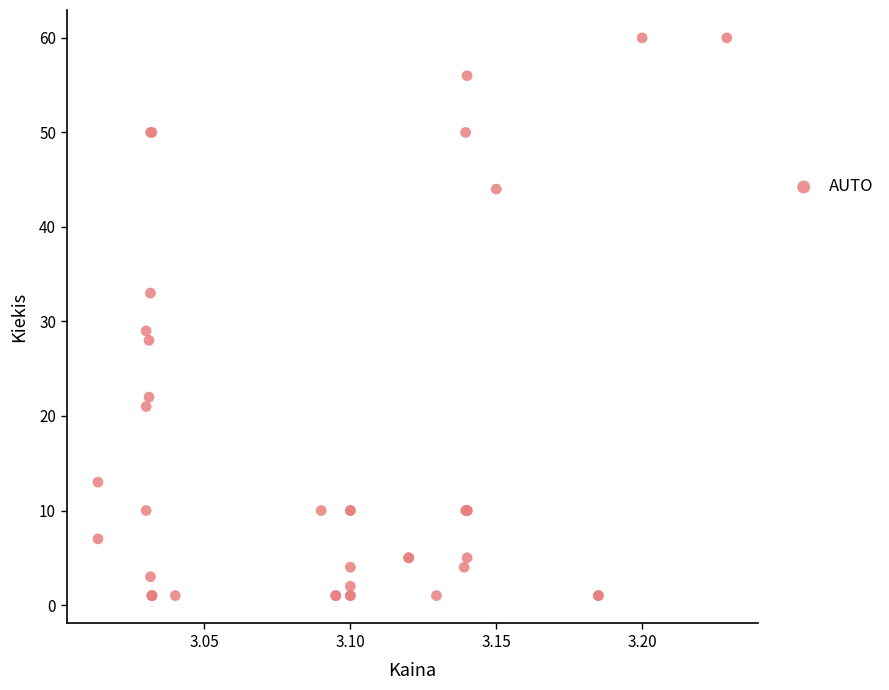

What Y value in the scatter plot is closest to 30?

29